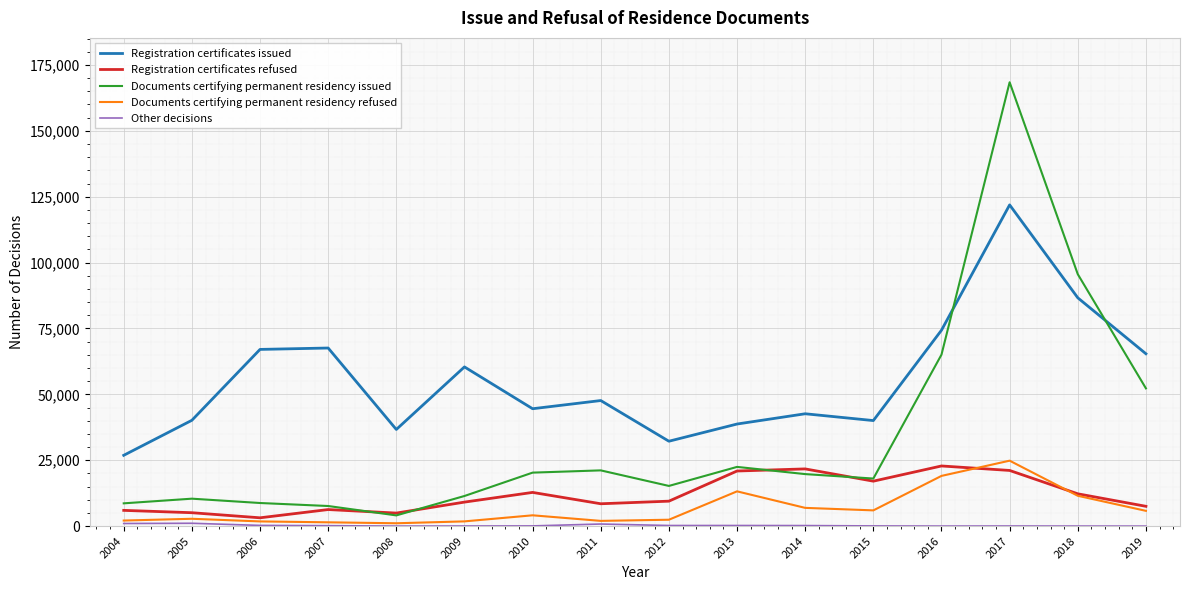

At which category is the sum across all series the highest?

2017